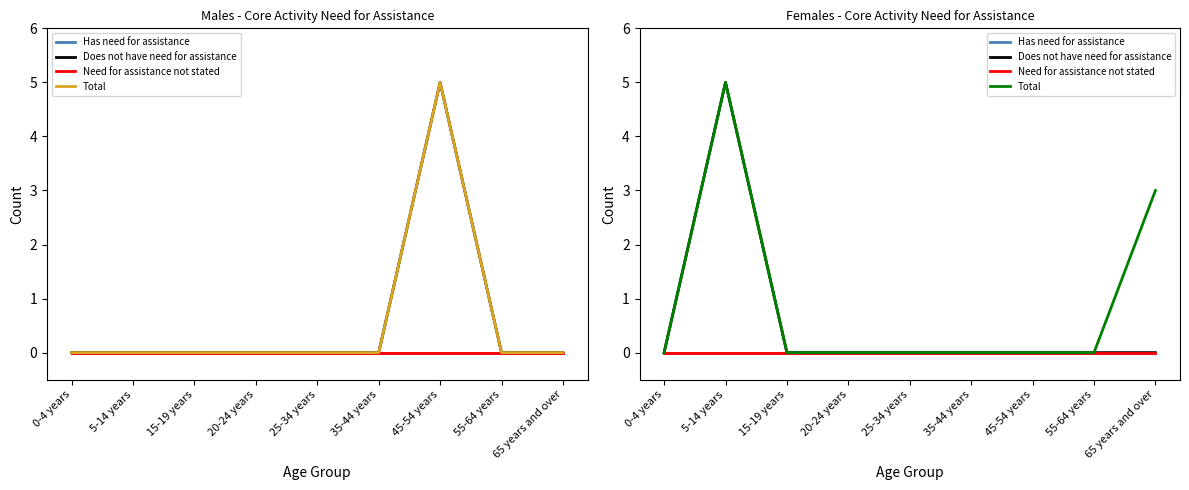

True or false: Total has more than 1 points higher than both neighbors.

False